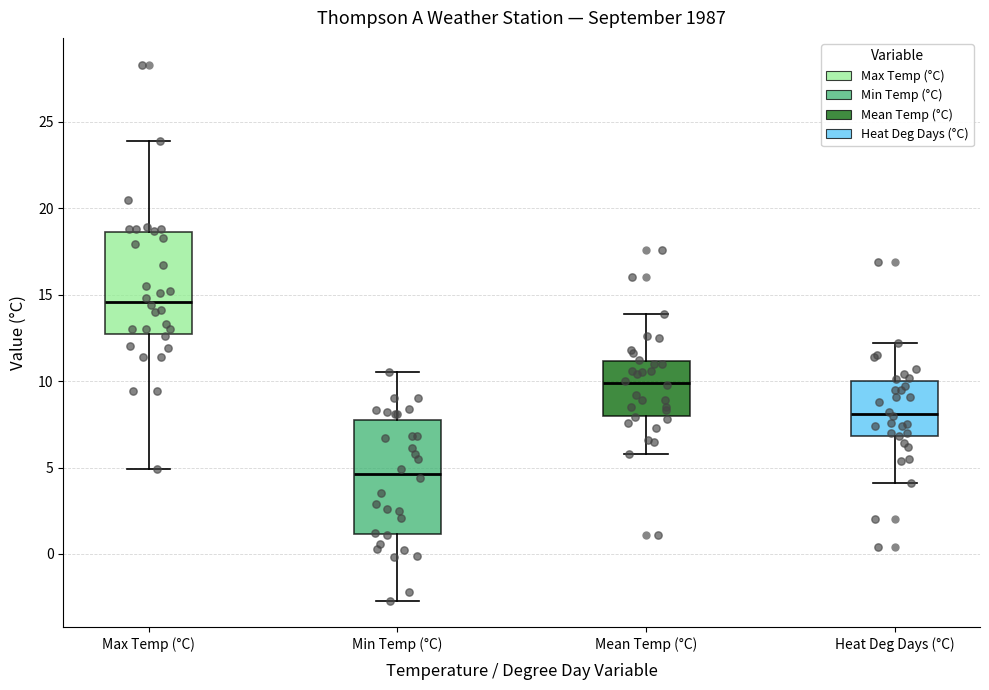

Reading left to right, transcribe this box plot: for each box, give where its median line is, the range the box spans, and where its two whiskers end, as read against the y-axis. The values are not printed on the chart, so give them approximately, as read against the axis.

Max Temp (°C): median 14.5, box 12.5 to 18.5, whiskers 5.0 to 24.0
Min Temp (°C): median 4.5, box 1.0 to 8.0, whiskers -2.5 to 10.5
Mean Temp (°C): median 10.0, box 8.0 to 11.0, whiskers 6.0 to 14.0
Heat Deg Days (°C): median 8.0, box 7.0 to 10.0, whiskers 4.0 to 12.0